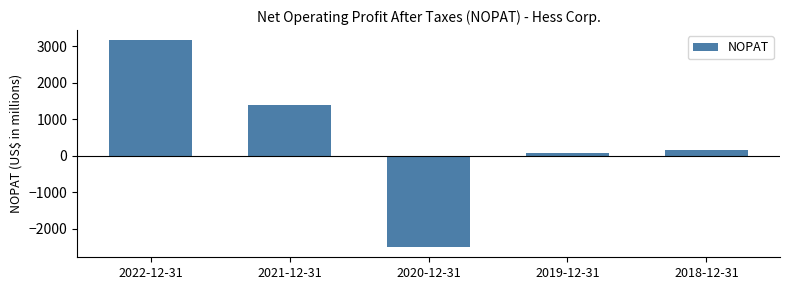

Between 2021-12-31 and 2018-12-31, which is larger?

2021-12-31